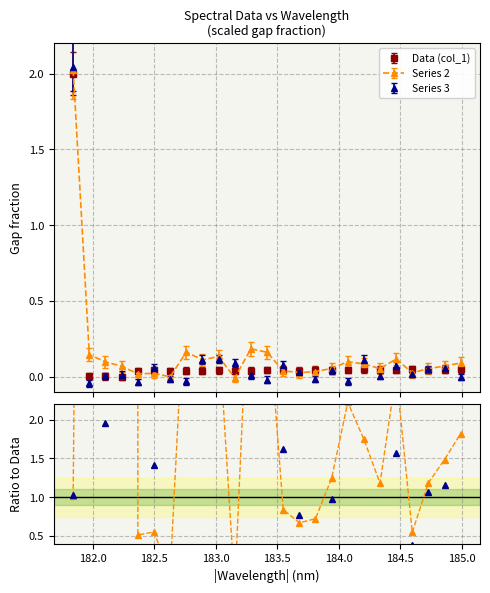

Does the chart have visible grid lines?

Yes